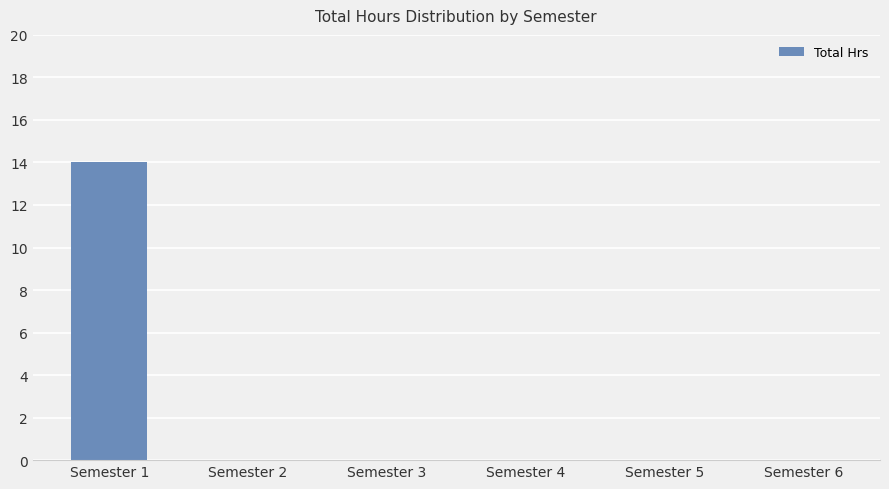

The chart shows a value of -7 at Semester 6. True or false?

False